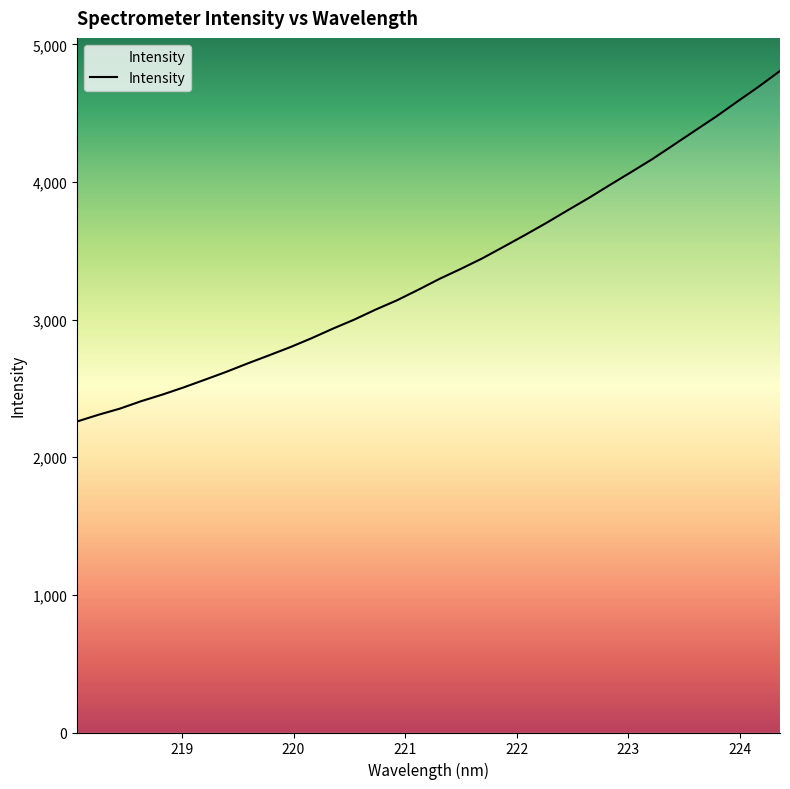

What is the difference between the maximum and minimum values?

2546.5